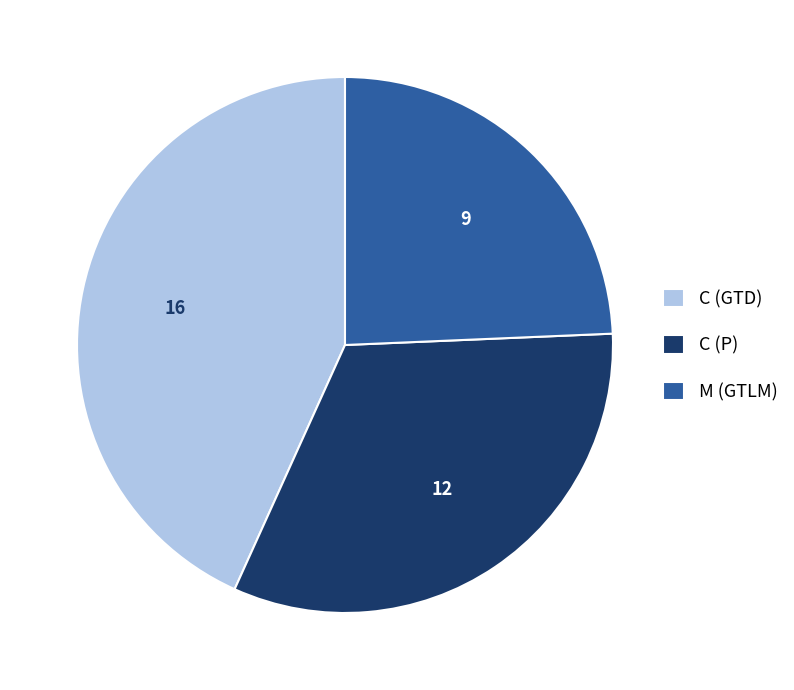

Does M (GTLM) represent more than half of the total?

No